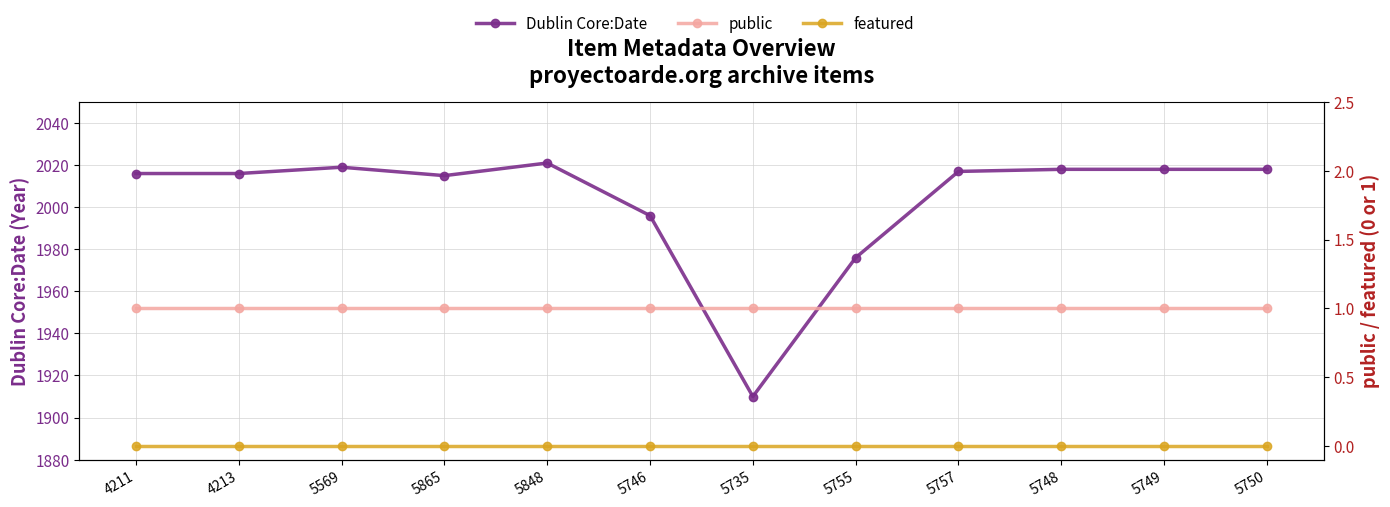

Which category has the lowest value in the featured series?

4211